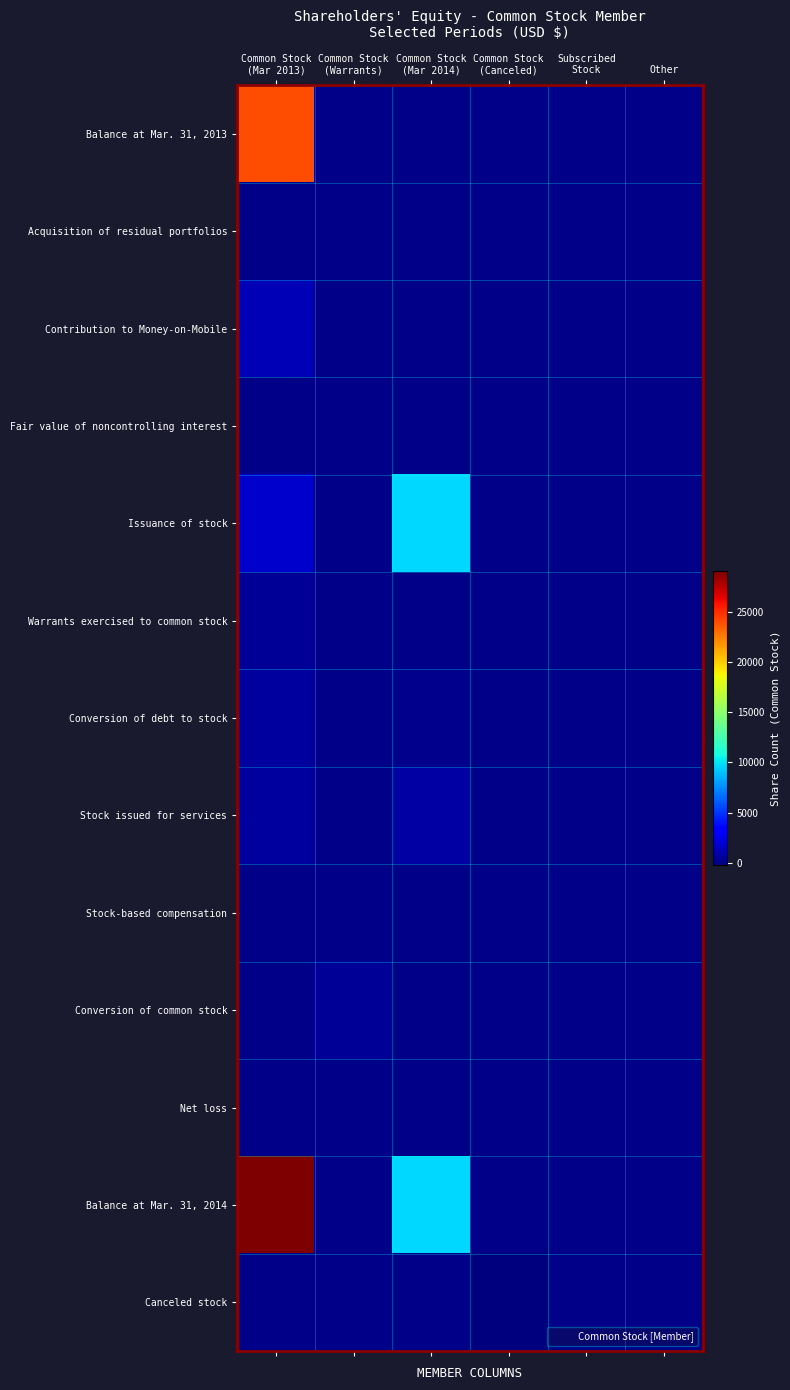

Between Common Stock
(Mar 2014) and Common Stock
(Mar 2013), which is larger?

Common Stock
(Mar 2013)